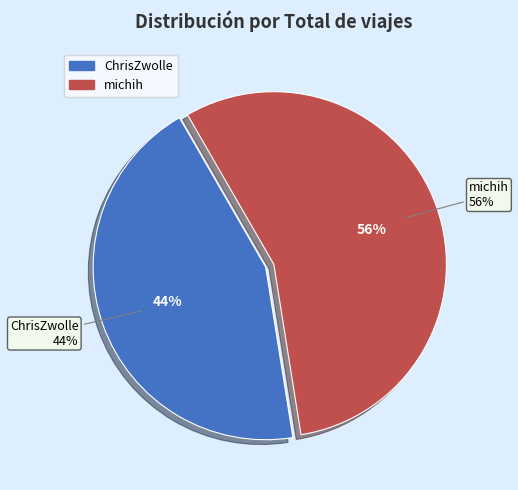

To the nearest percent, what percentage of the pie is michih?

56%